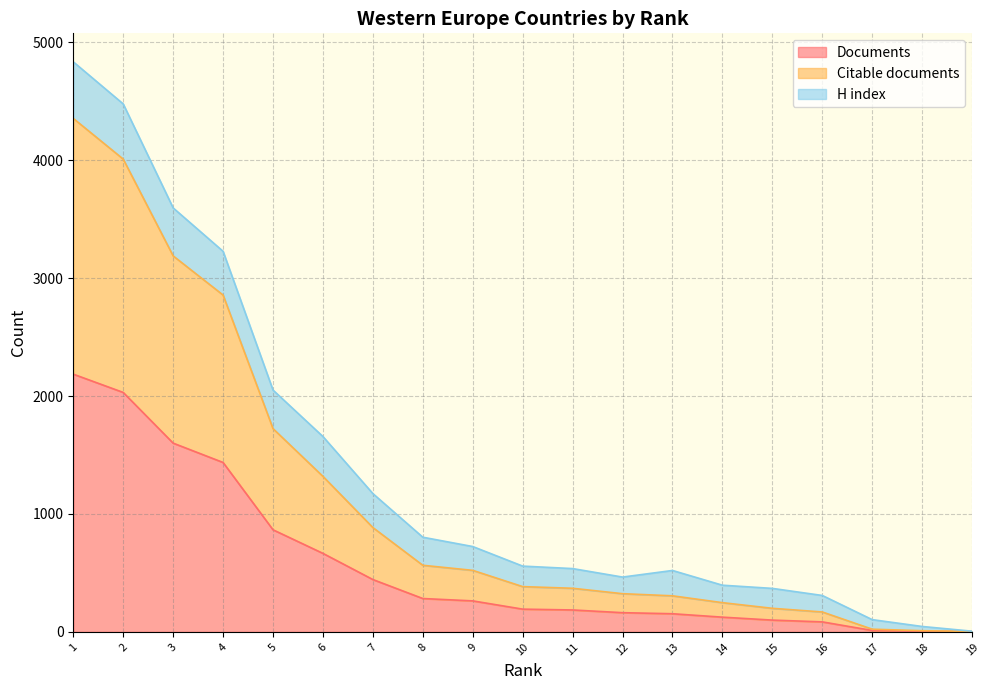

List the labels in order of Citable documents value, largest first.

1, 2, 3, 4, 5, 6, 7, 8, 9, 10, 11, 12, 13, 14, 15, 16, 17, 18, 19